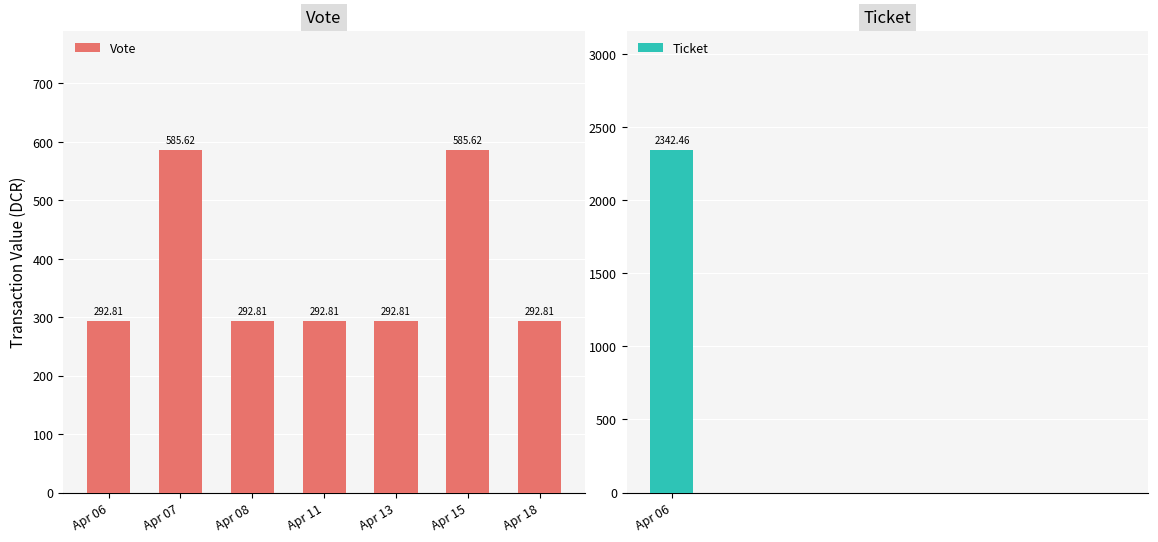

True or false: Ticket has a value of 987.9 at Apr 08.

False